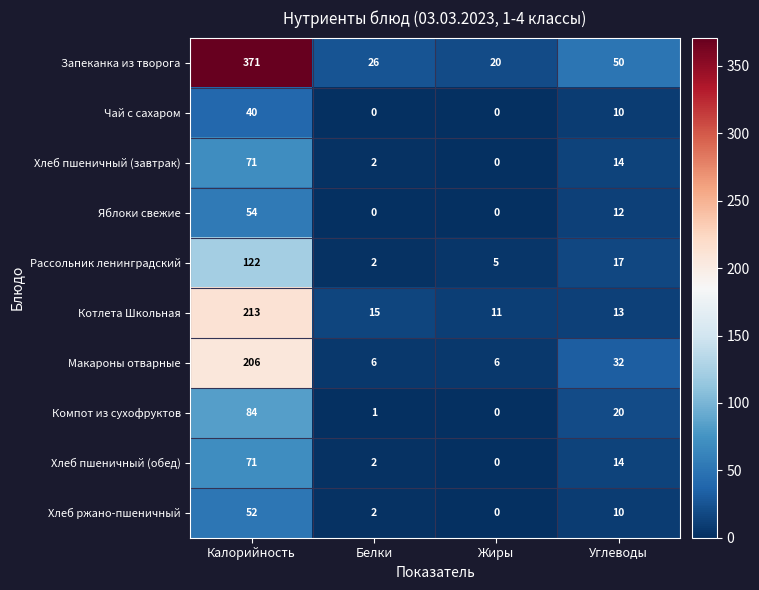

What is the difference between the maximum and minimum values in the Макароны отварные series?

200